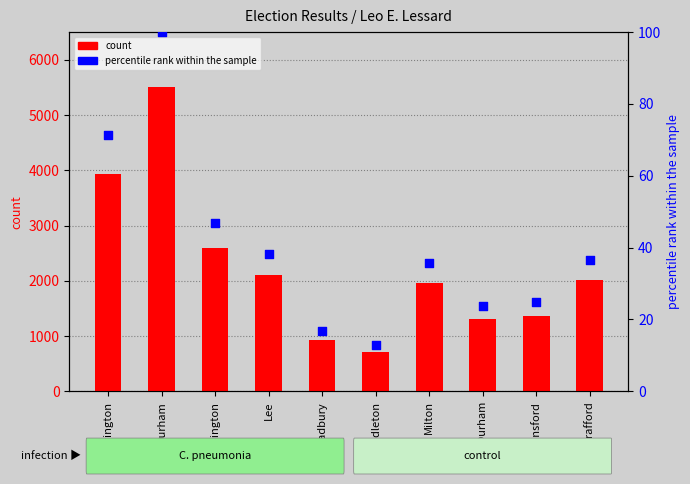

Which series has the largest total across all categories?

Leo E. Lessard (count)